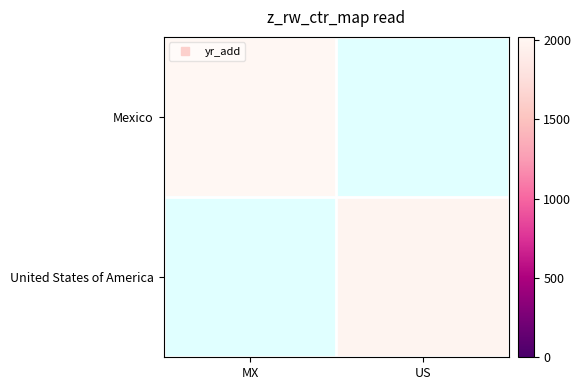

Is it true that Mexico equals 495.7 at MX?

False